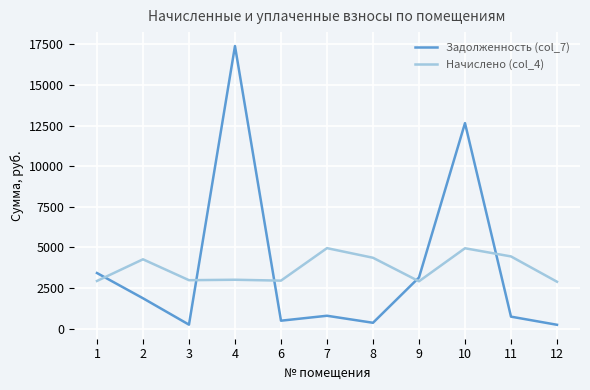

The value of Задолженность (col_7) at 6 is 492.9. True or false?

True